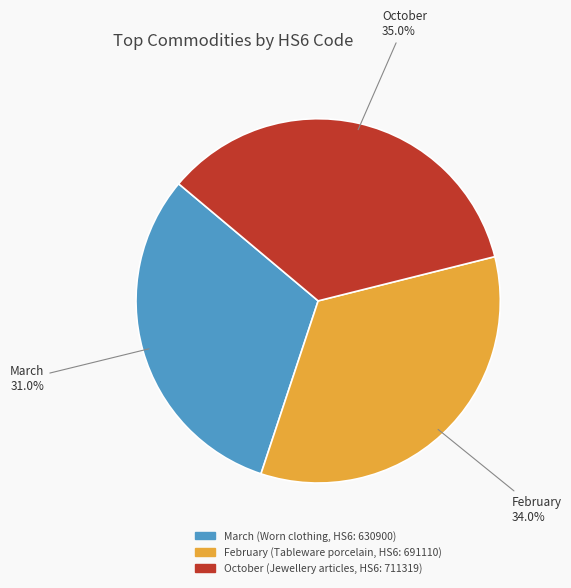

What percentage do March and October together represent?

66.0%